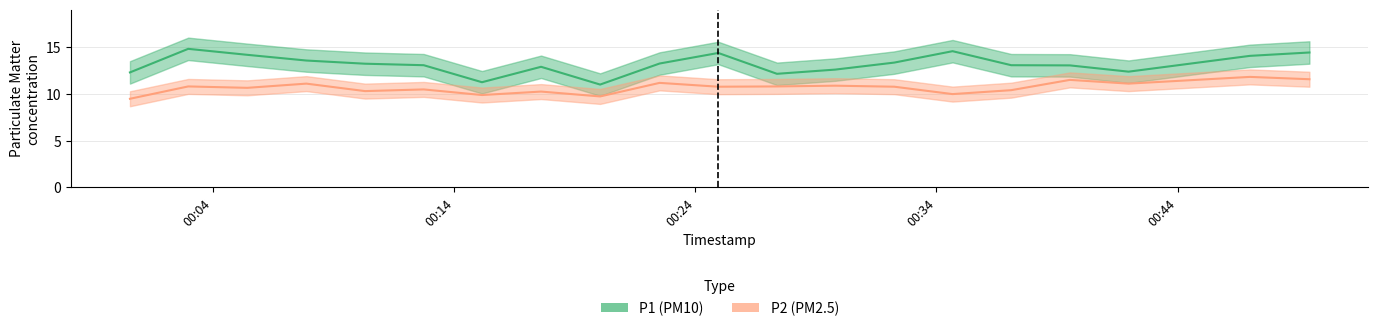

True or false: P2 and P1 intersect in this chart.

False